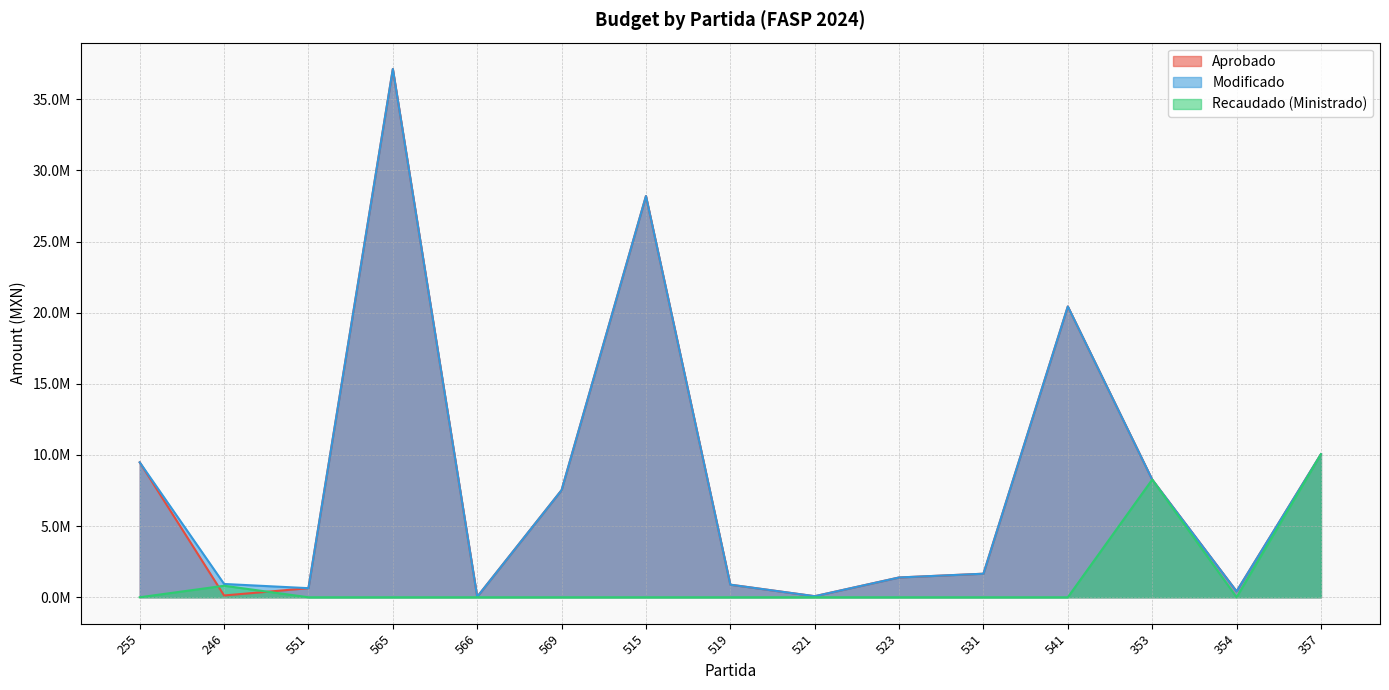

What are all the series names shown in the legend?

Aprobado, Modificado, Recaudado (Ministrado)